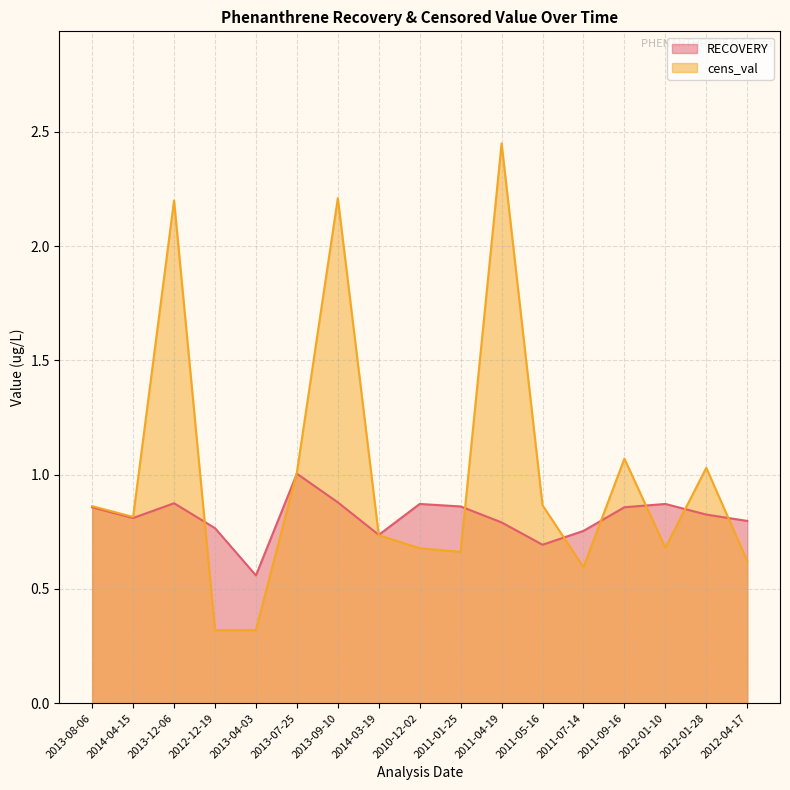

How many lines are shown in the chart?

2